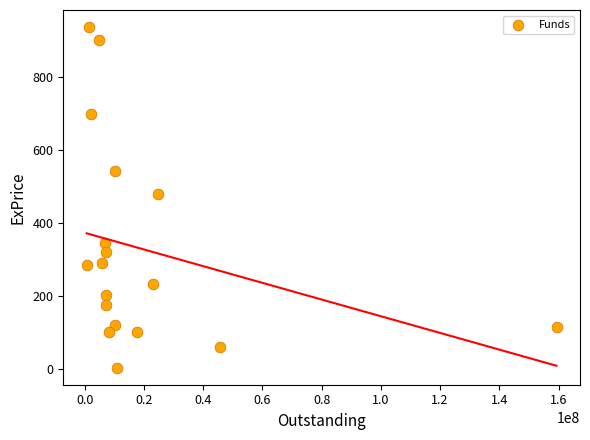

What is the range of X values (max minus min)?

158568671.0